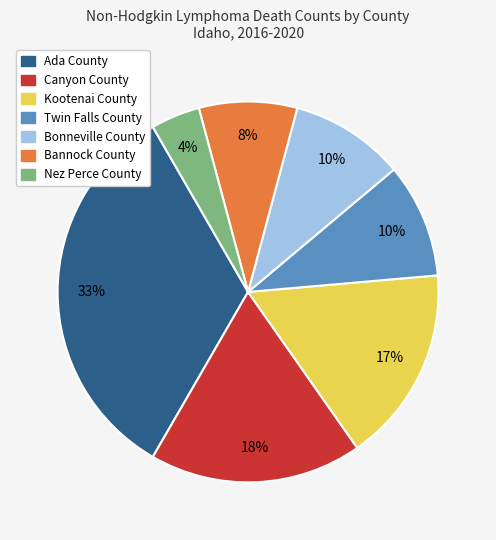

True or false: Bannock County accounts for 22% of the total.

False